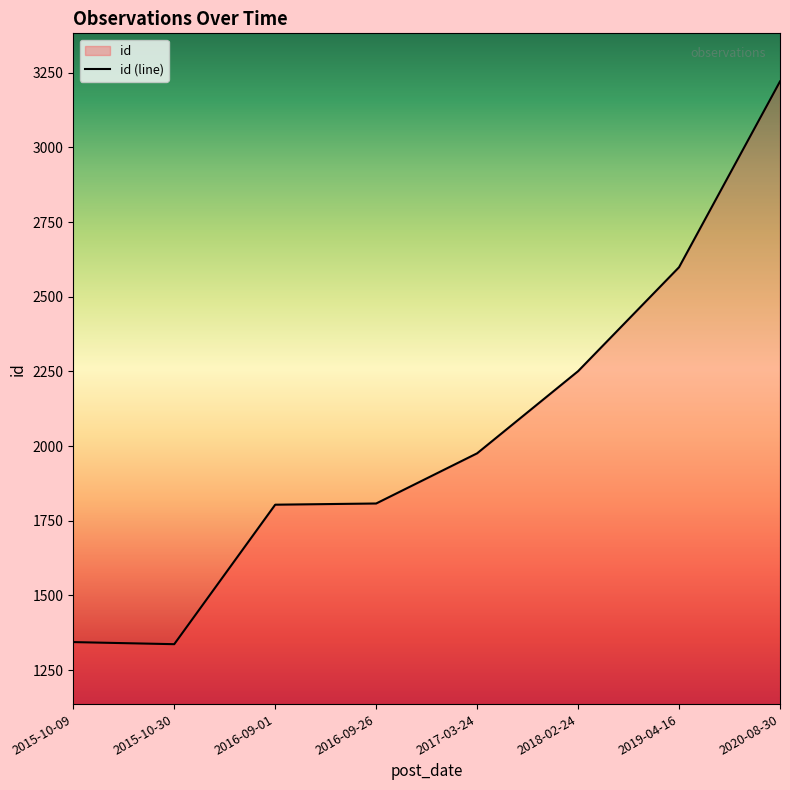

How many values are below 1976?

4